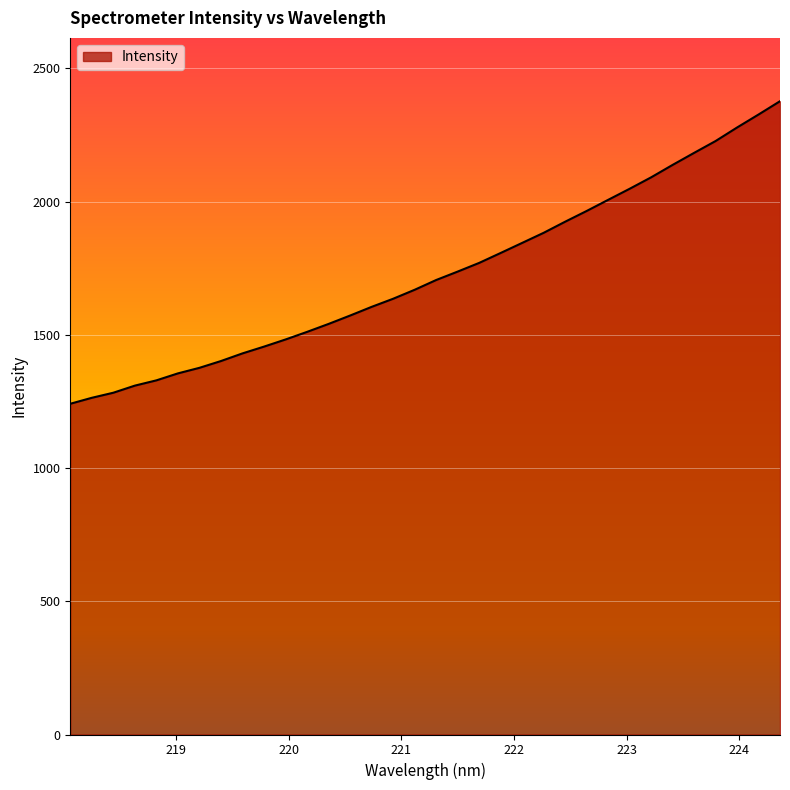

Count the number of data series in this chart.

1